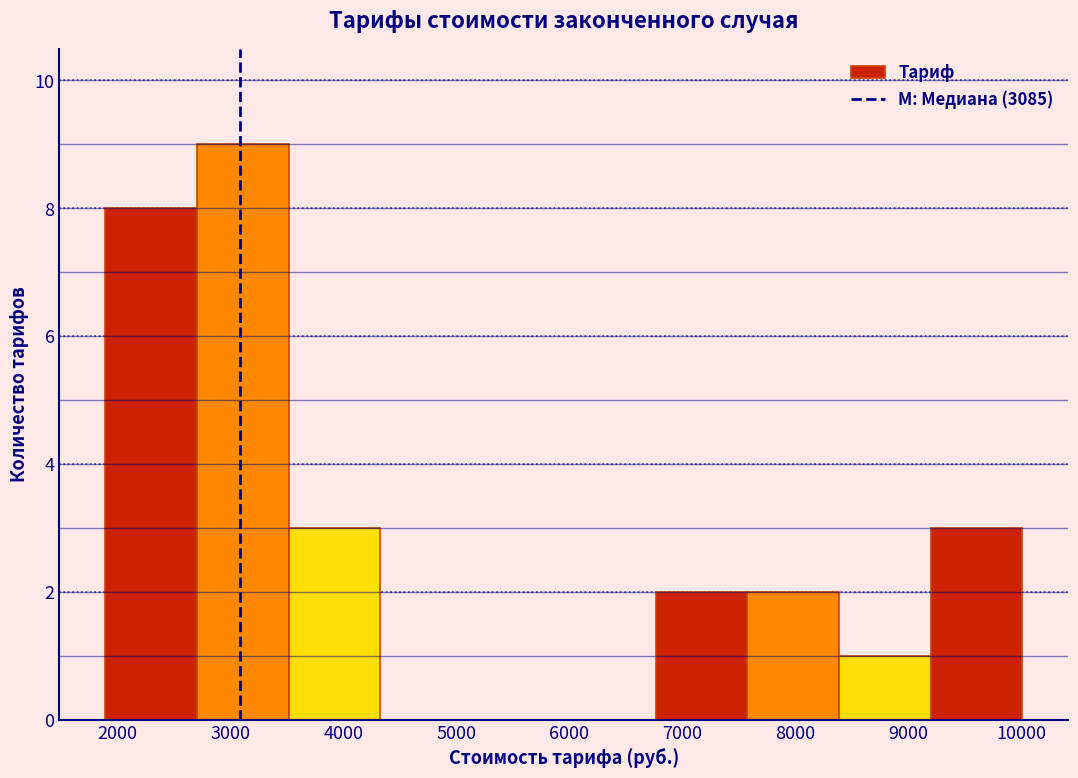

What is the height of the bar covering 7600 to 8400 on the x-axis? Neither the bar edges nor the heights are printed on the chart, so give them approximately, as read against the axes.

2